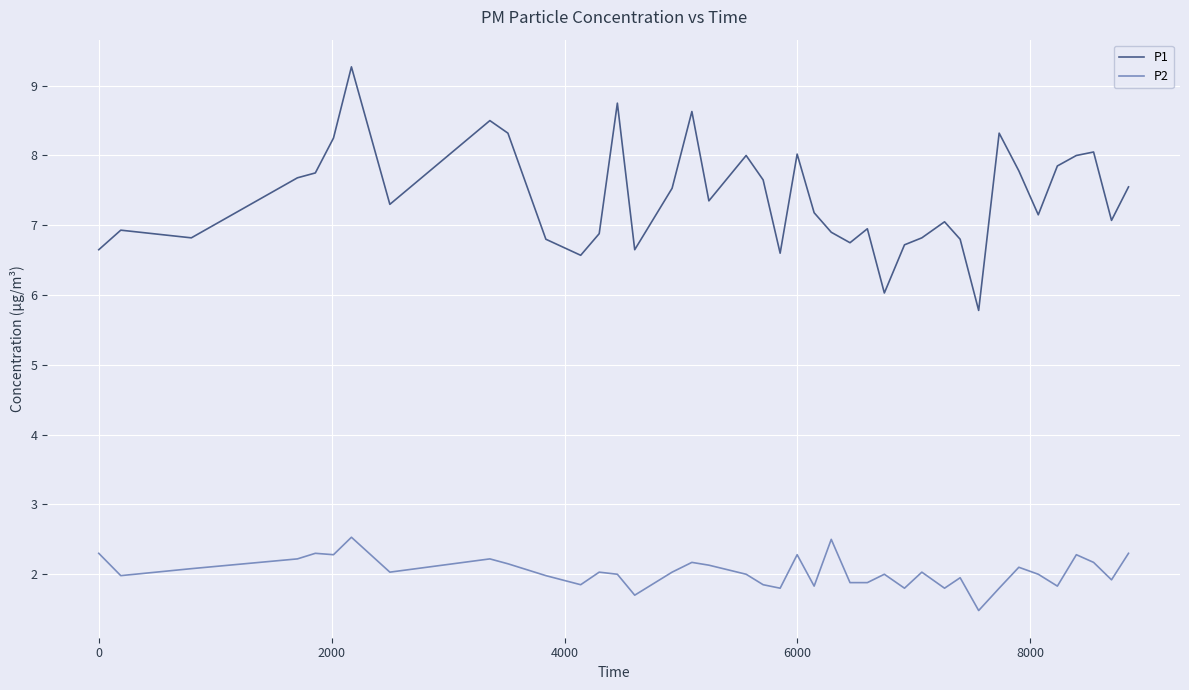

Which series has the largest range (max minus min)?

P1